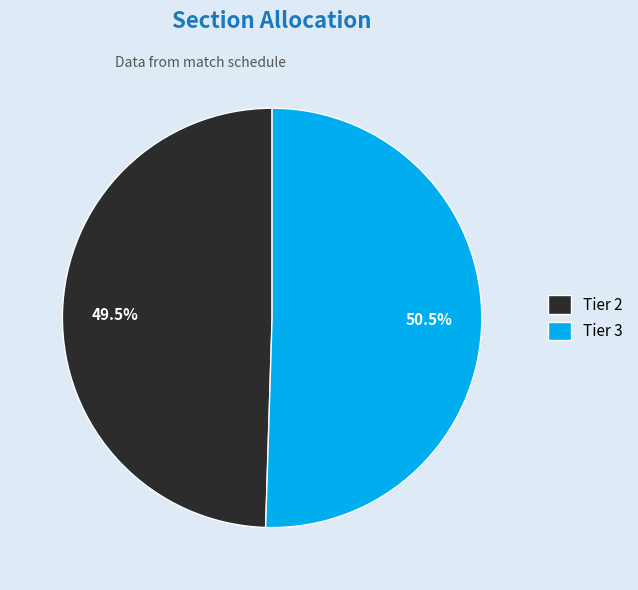

How many segments does this pie chart have?

2